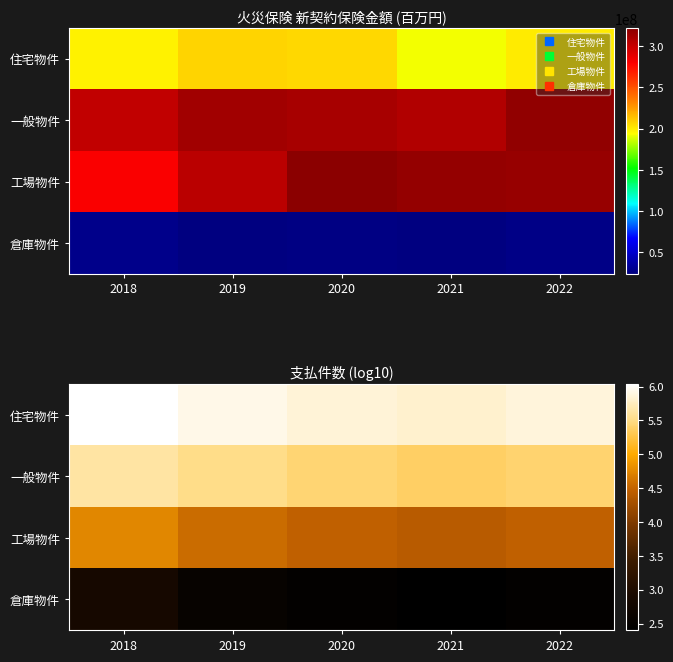

Count the 一般物件 values in the range 5 to 6.

5